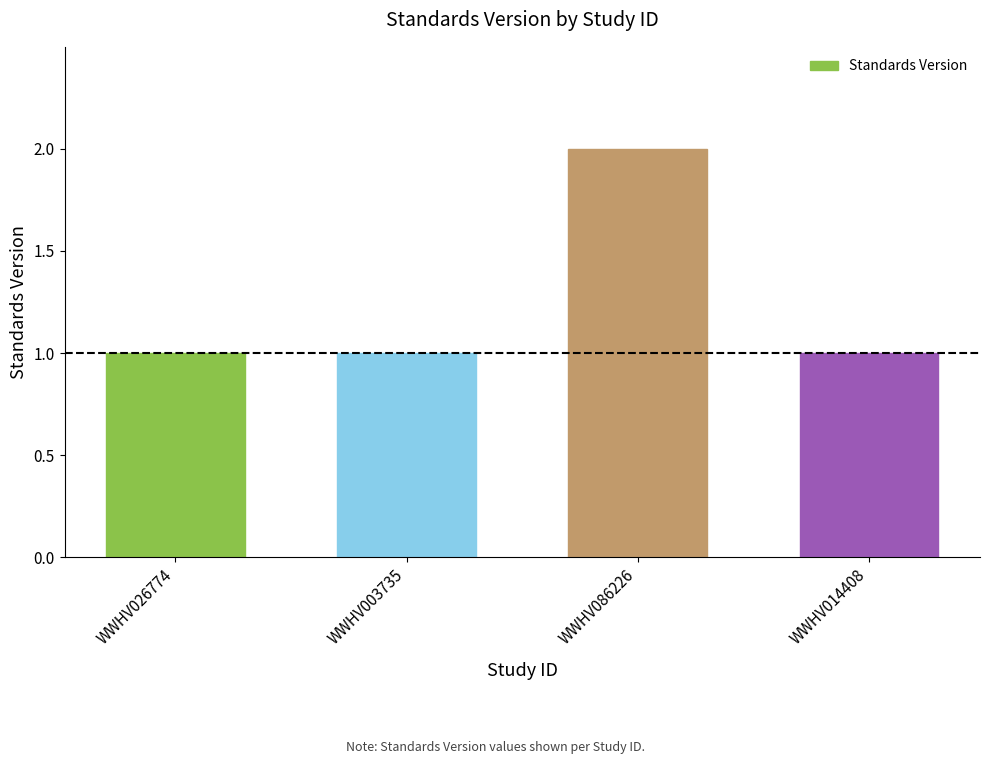

Reading left to right, extract all data points from this chart.

WWHV026774=1	WWHV003735=1	WWHV086226=2	WWHV014408=1